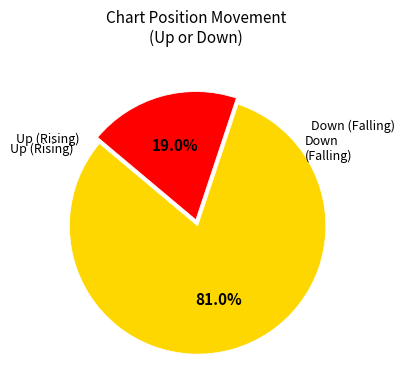

Does any single category account for the majority?

Yes